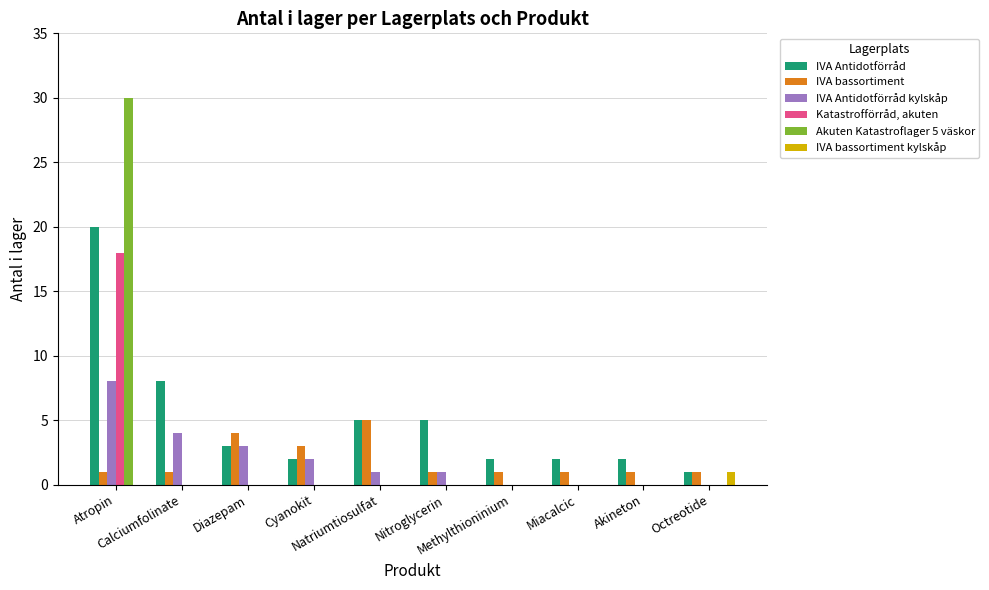

Are the bars horizontal?

No